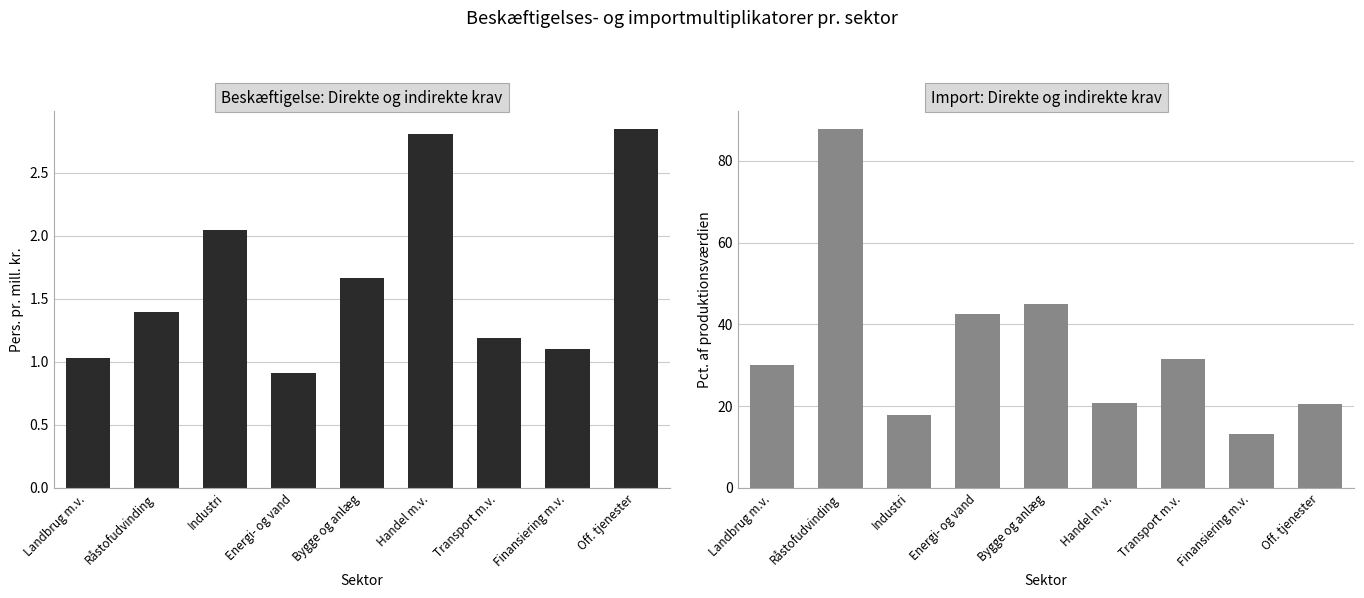

What position from the right is Bygge og anlæg?

5